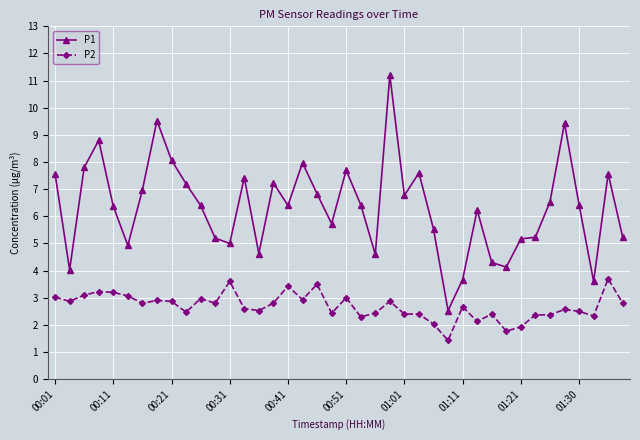

What is the average value of the P2 series?

2.7